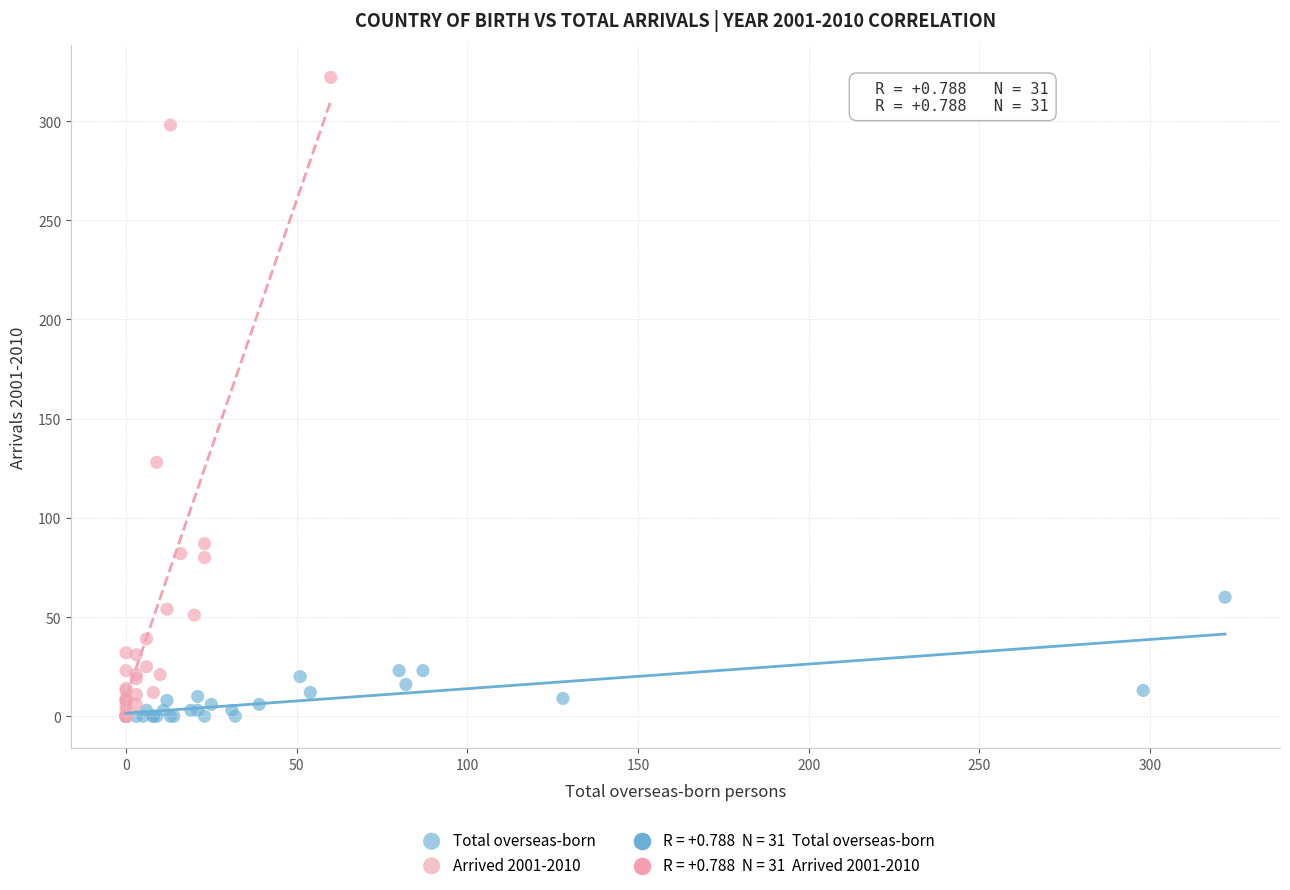

Which series has the largest Y range (max minus min)?

Arrived 2001-2010